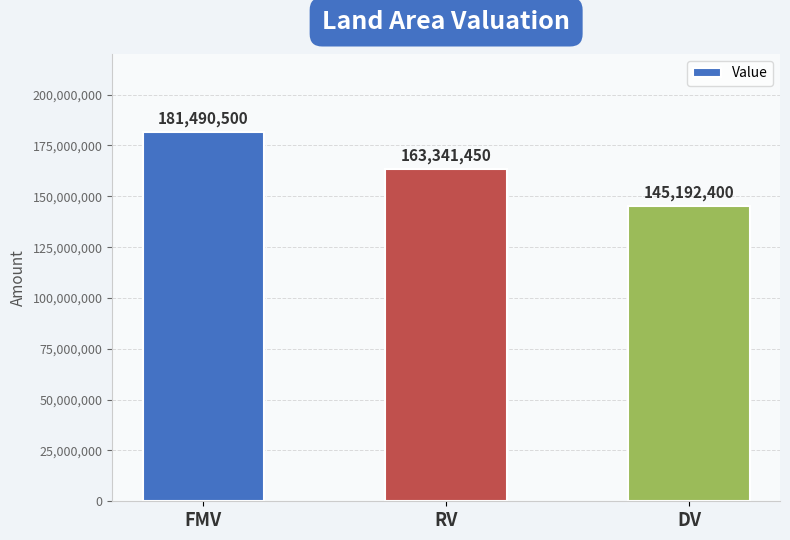

The value at DV is 198316733. True or false?

False